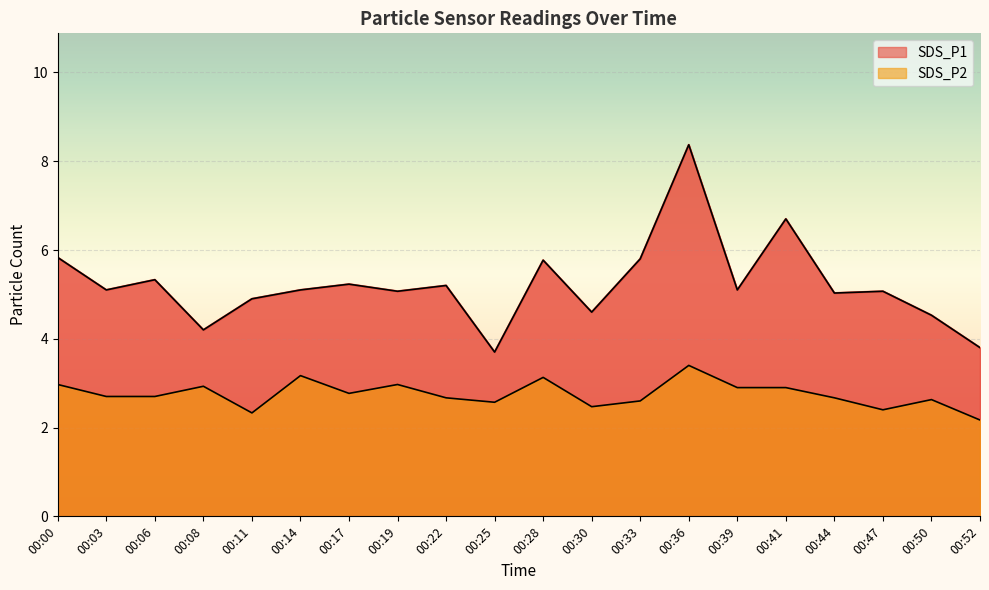

The value of SDS_P1 at 00:52 is 6.4. True or false?

False